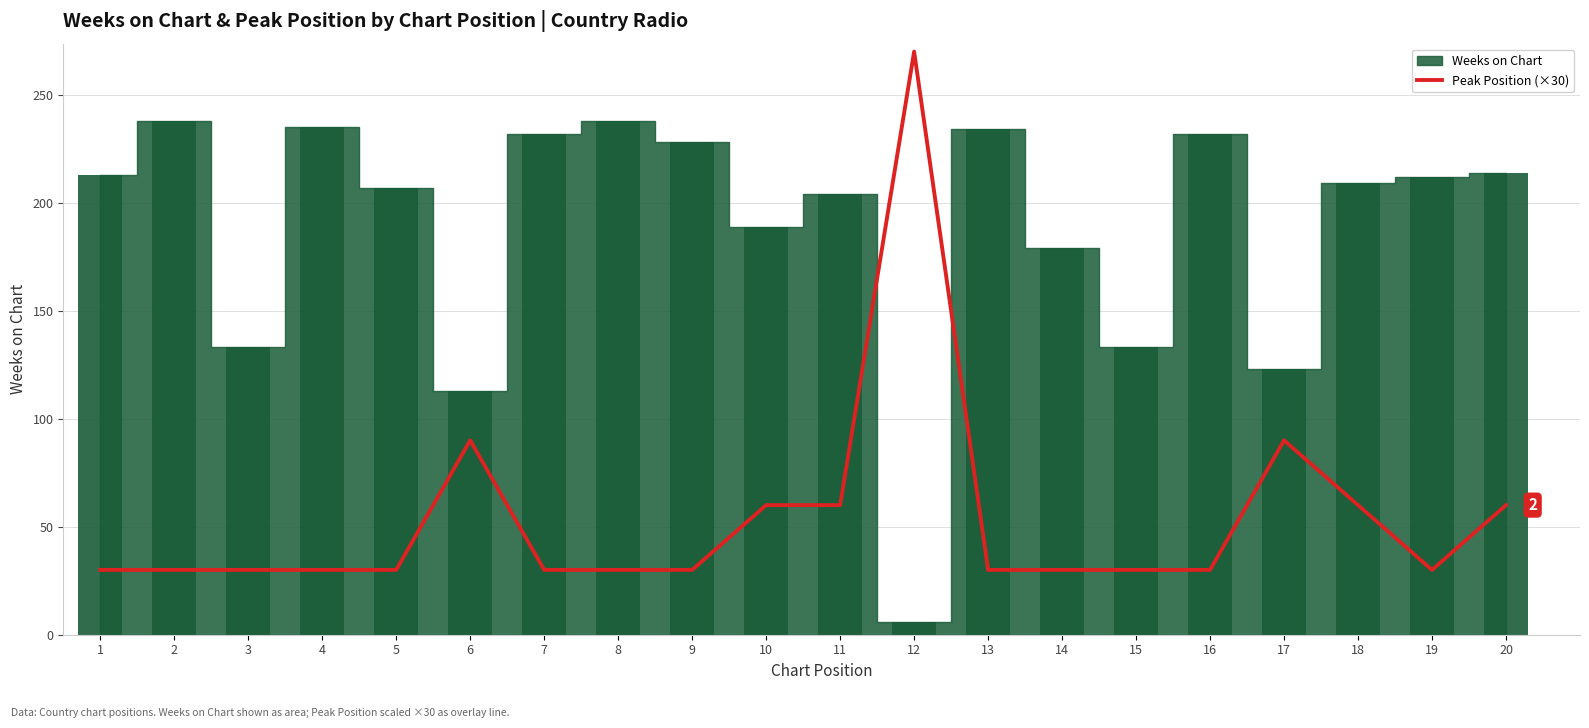

The chart shows a value of 13 at 5. True or false?

False